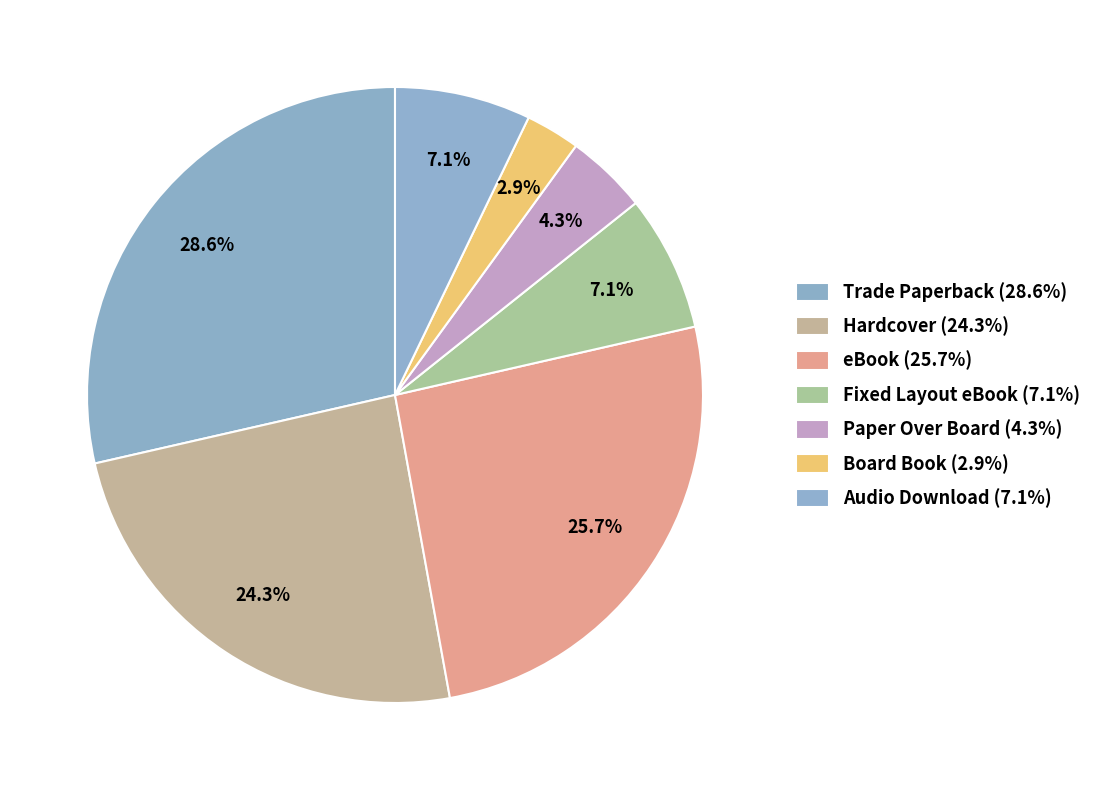

Rank the categories by value from highest to lowest.

Trade Paperback, eBook, Hardcover, Fixed Layout eBook, Audio Download, Paper Over Board, Board Book